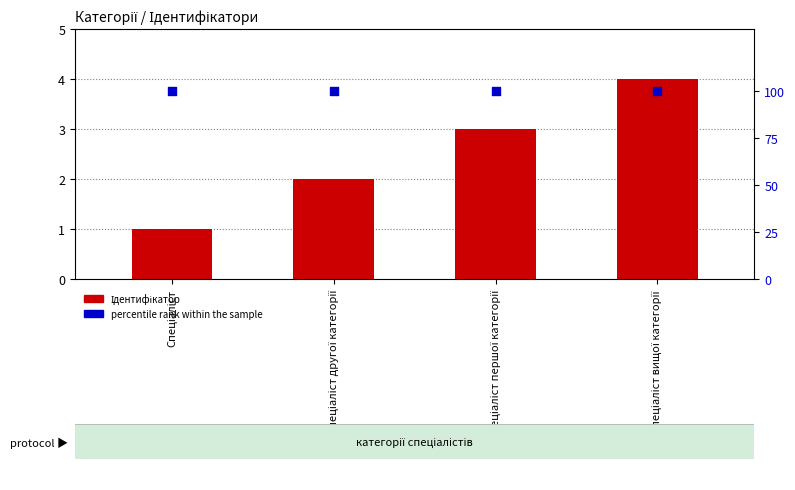

Is the value of percentile rank within the sample at Спеціаліст greater than the value of Ідентифікатор at Спеціаліст першої категорії?

Yes